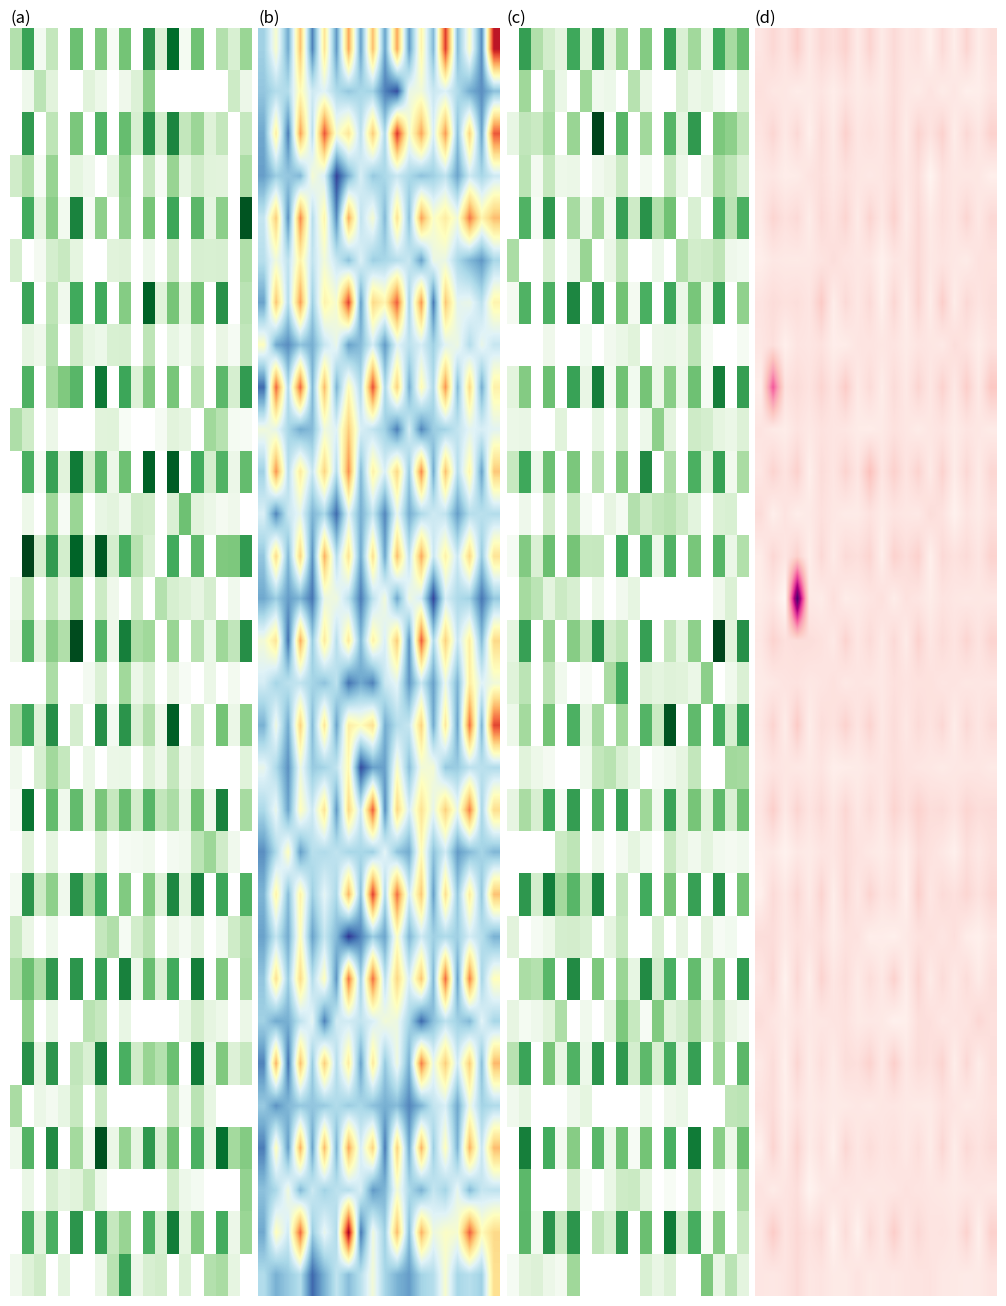

How many data points does each series have?

20